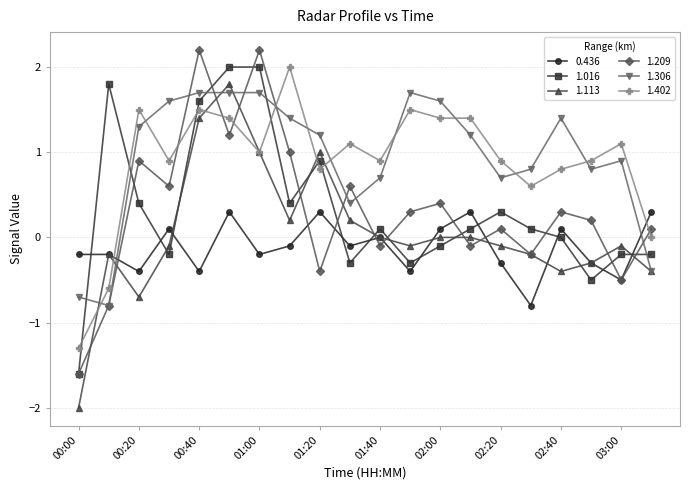

Which series ends up on top after the final intersection of 1.402 and 1.209?

1.209